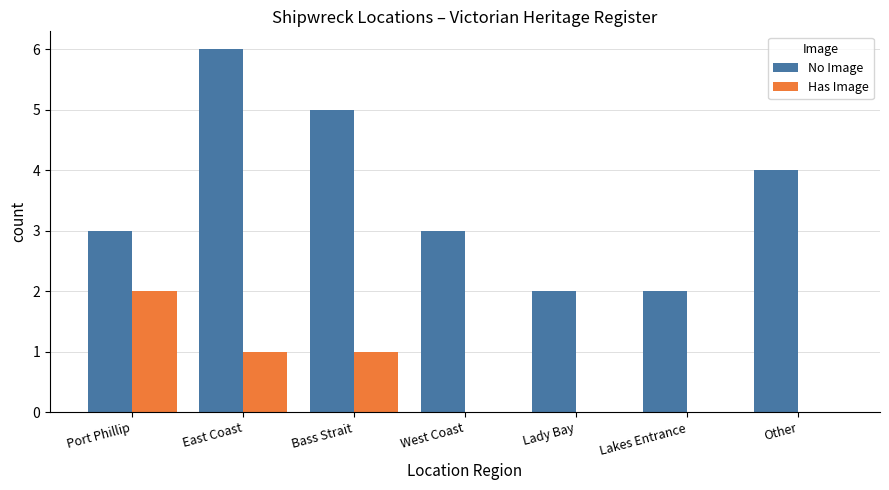

True or false: Has Image has a value of 0 at Other.

True